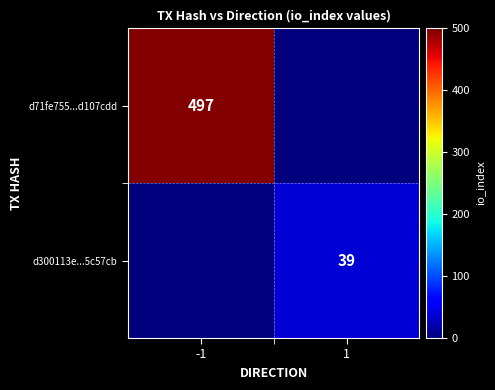

Is it true that d300113e...5c57cb equals 13 at 1?

False